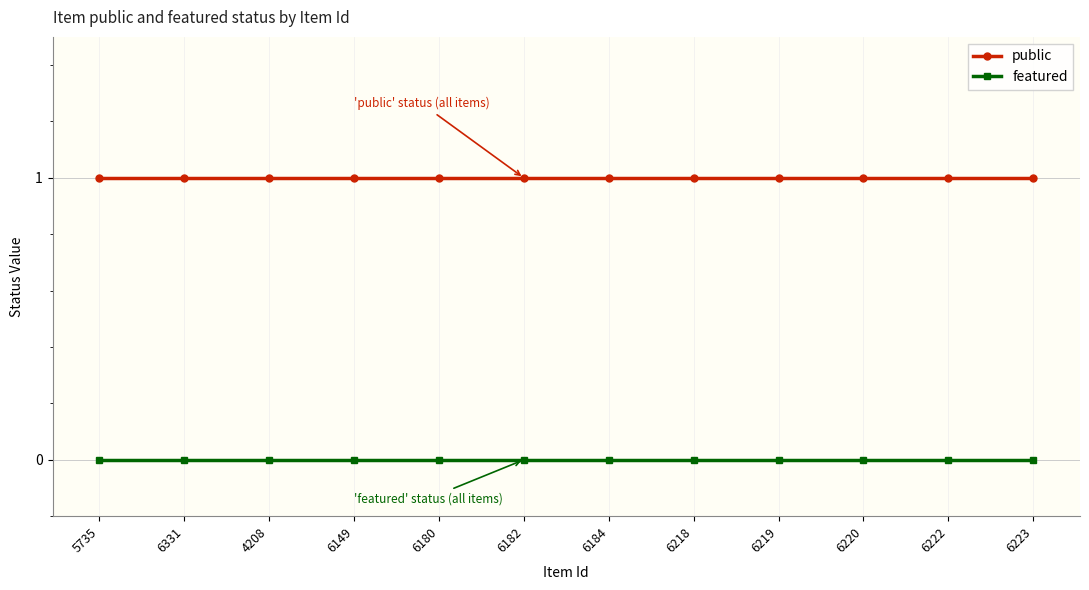

At 6149, list the series in order from smallest to largest.

featured, public